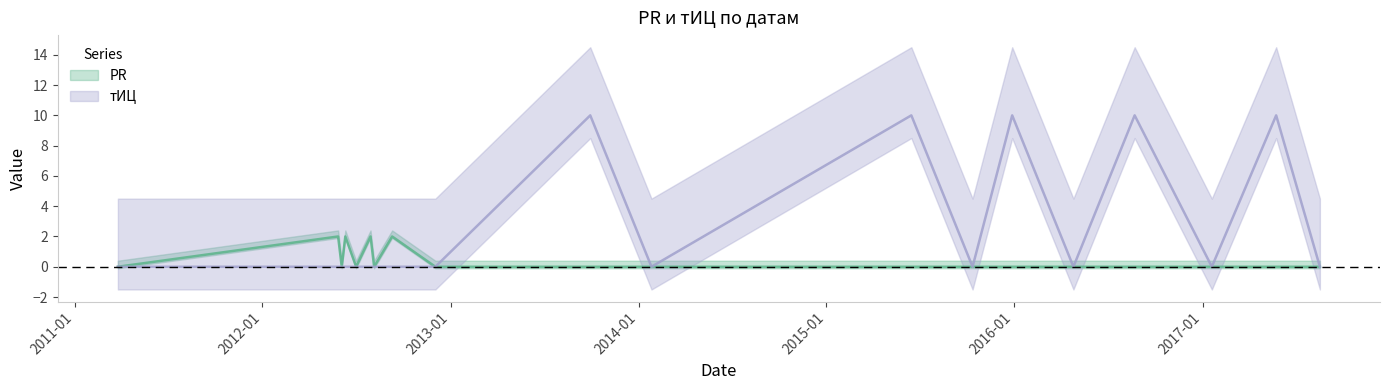

Where is тИЦ nearest to the value 5?

2011-03-26